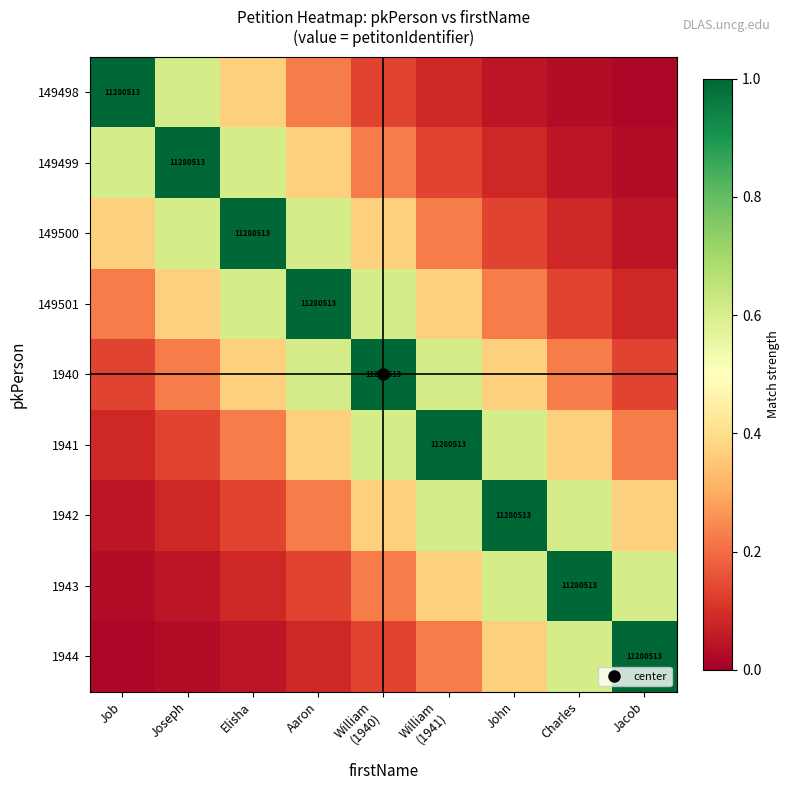

True or false: 1942 has a value of 0.1 at William (1940).

False